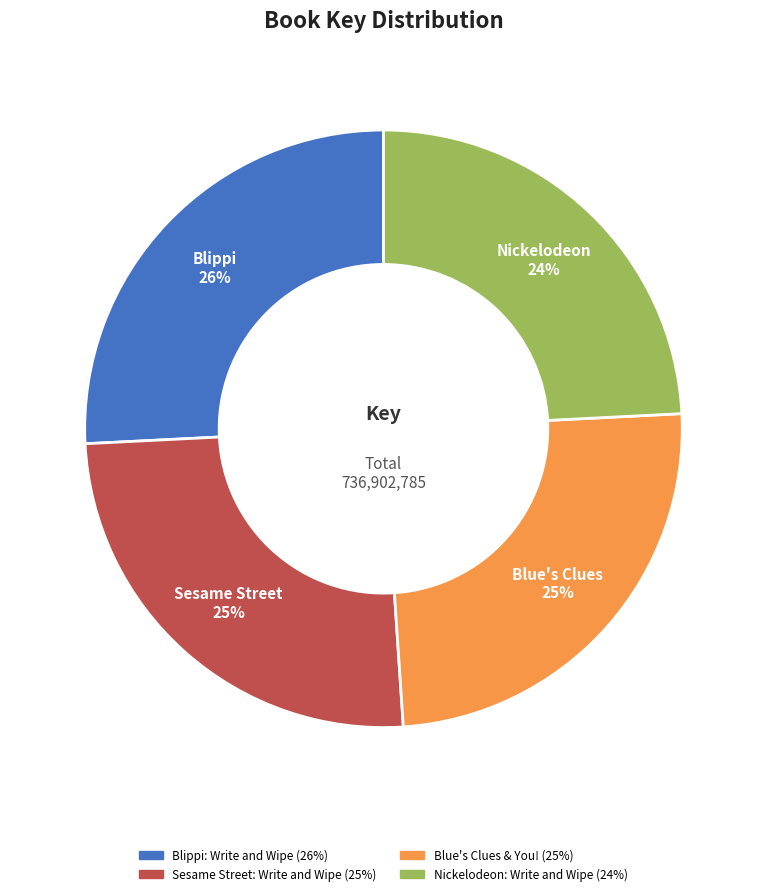

True or false: Blippi accounts for 35% of the total.

False